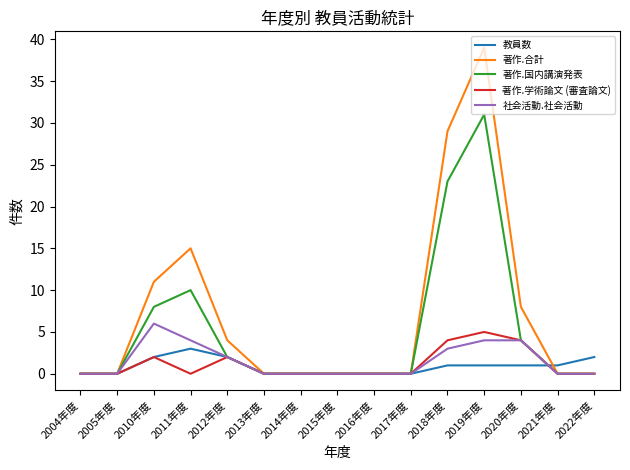

At which category is the sum across all series the highest?

2019年度